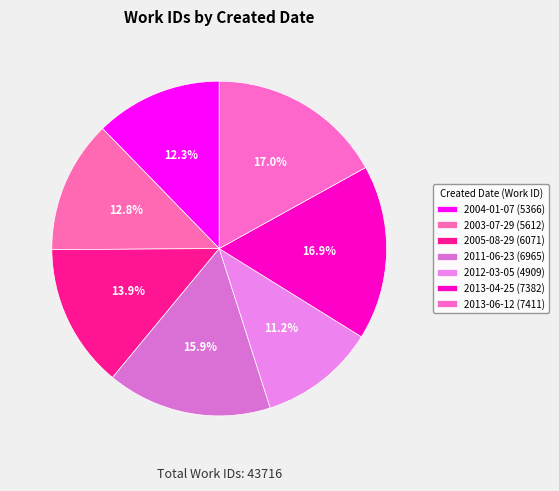

Which slice is the largest?

2013-06-12